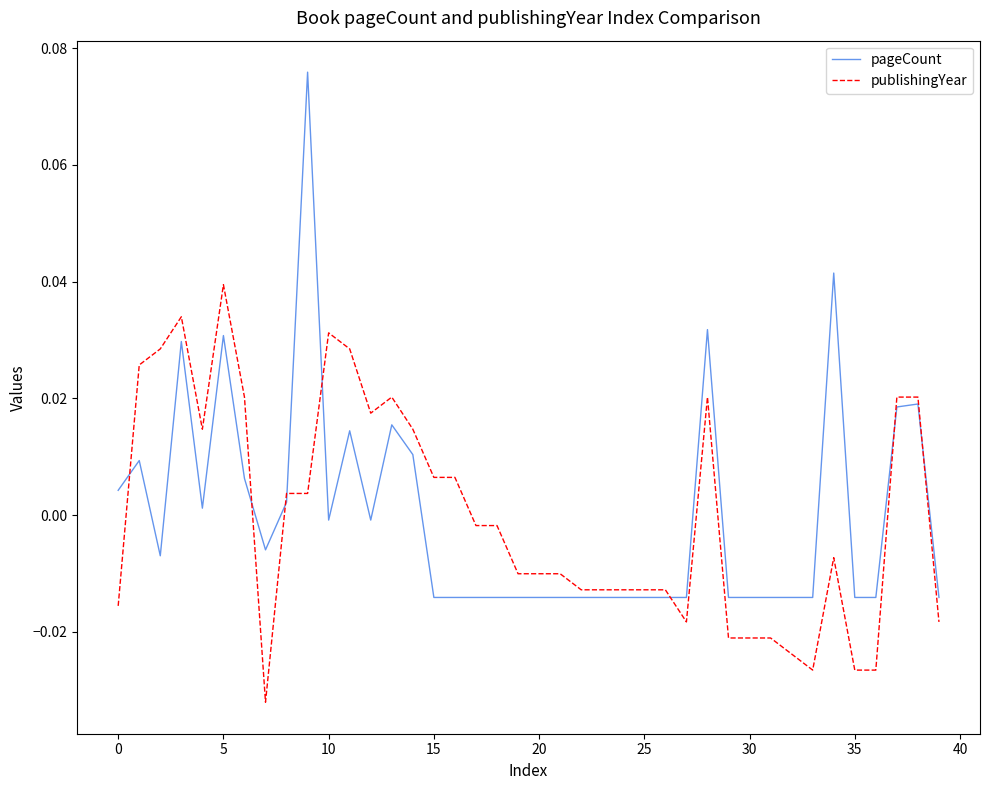

List the series in order of their peak value, lowest first.

publishingYear, pageCount